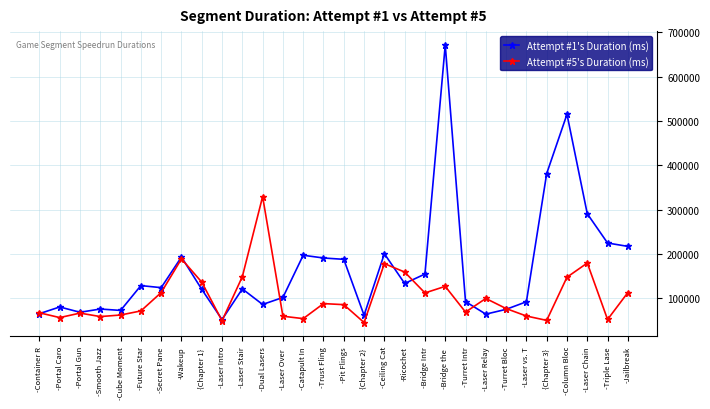

True or false: Attempt #1's Duration (ms) has a value of 63968 at -Laser Relay.

True